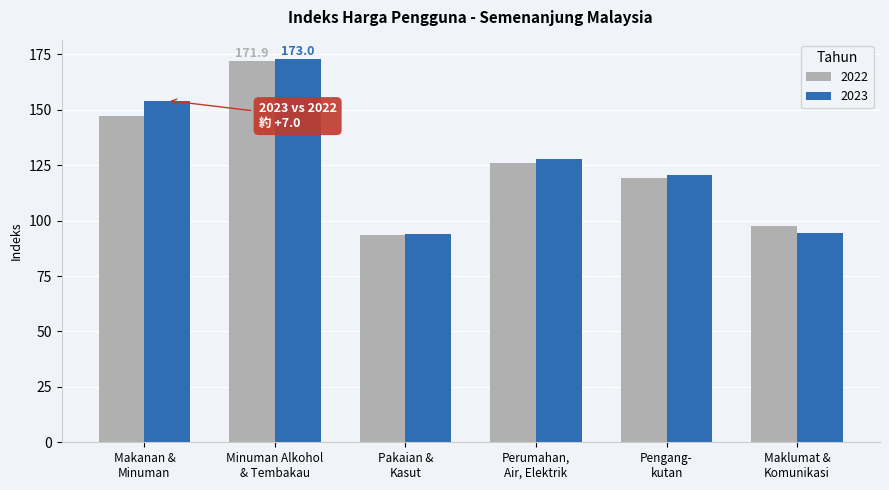

Are the bars grouped side by side (vs. stacked)?

Yes